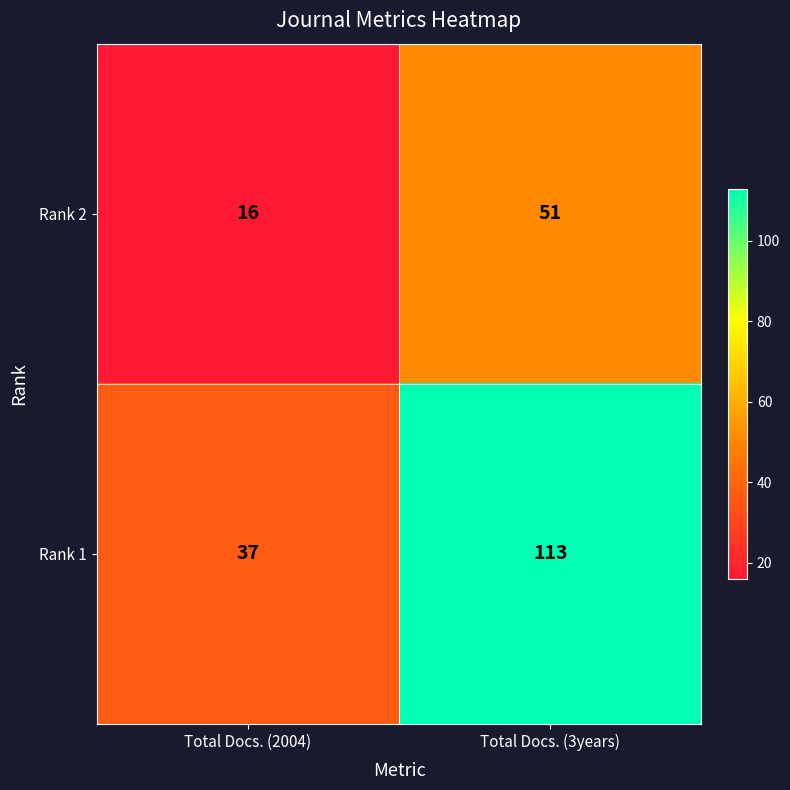

Which category has the highest value across all series?

Total Docs. (3years)